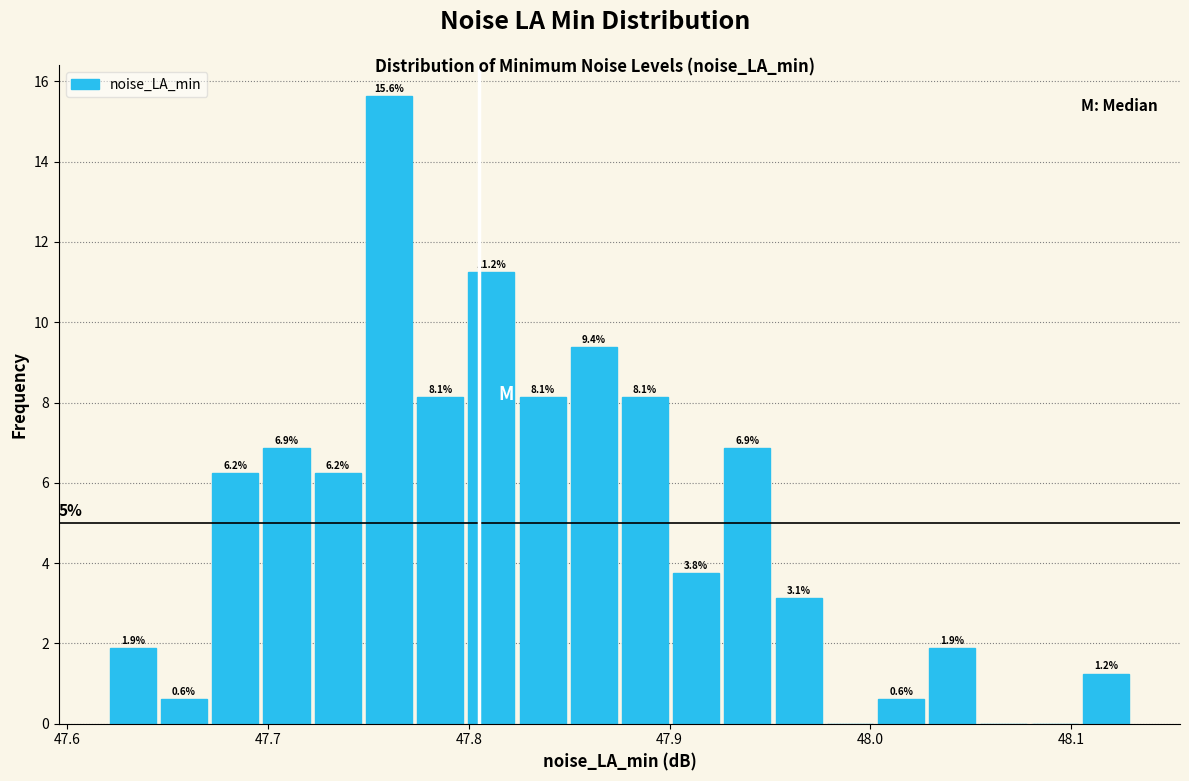

Read against the x-axis, roughly where is the centre of the tallest bar?

47.76